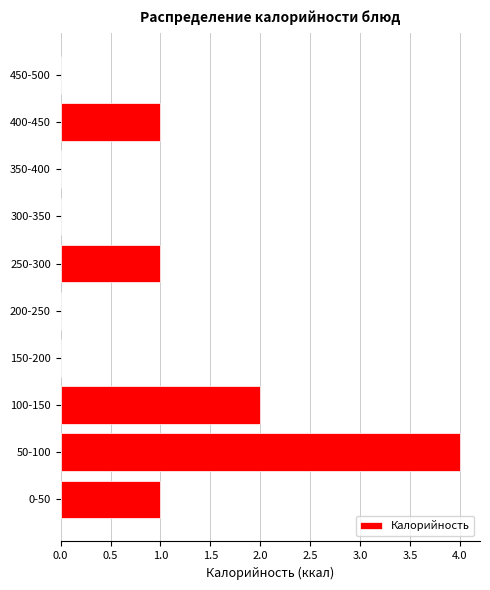

Reading bottom to top, list all the values displayed in this chart.

0-50=1	50-100=4	100-150=2	150-200=0	200-250=0	250-300=1	300-350=0	350-400=0	400-450=1	450-500=0